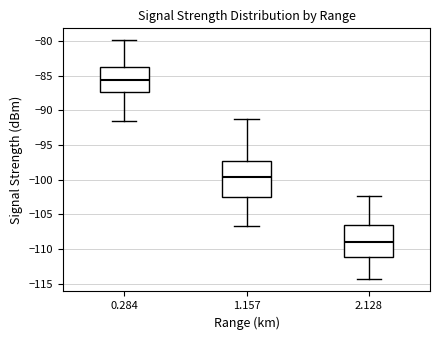

Which box has the lowest median line?

2.128